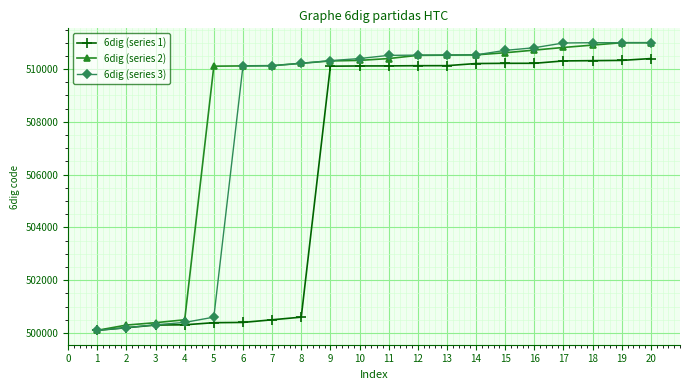

What is the value of the 6dig (series 1) point at the 9th from the left?

510111